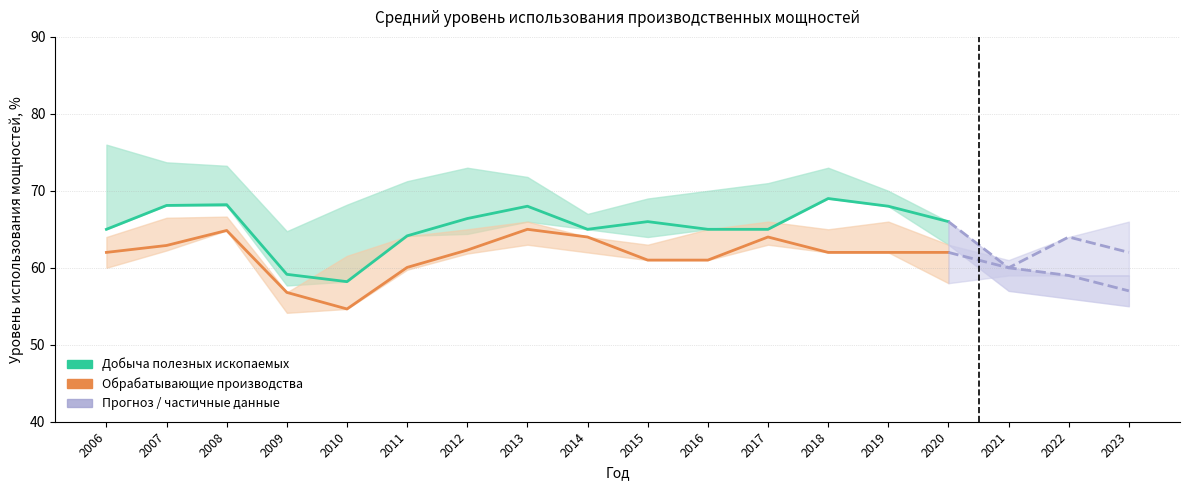

At which category does Добыча полезных ископаемых reach its first local peak?

2008